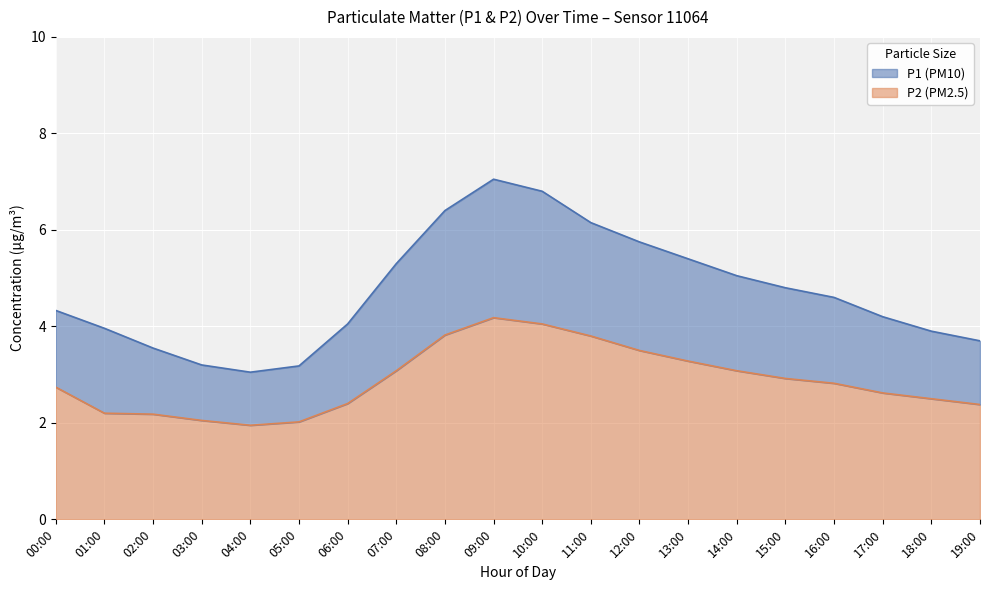

Which series changed the most between 03:00 and 07:00?

P1